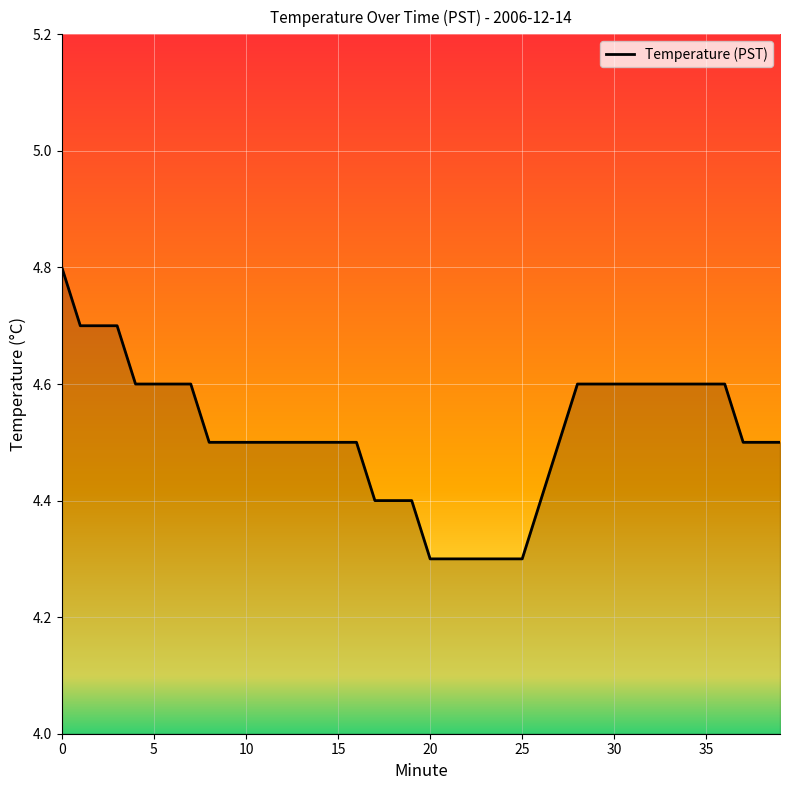

What is the maximum value shown in the chart?

4.8